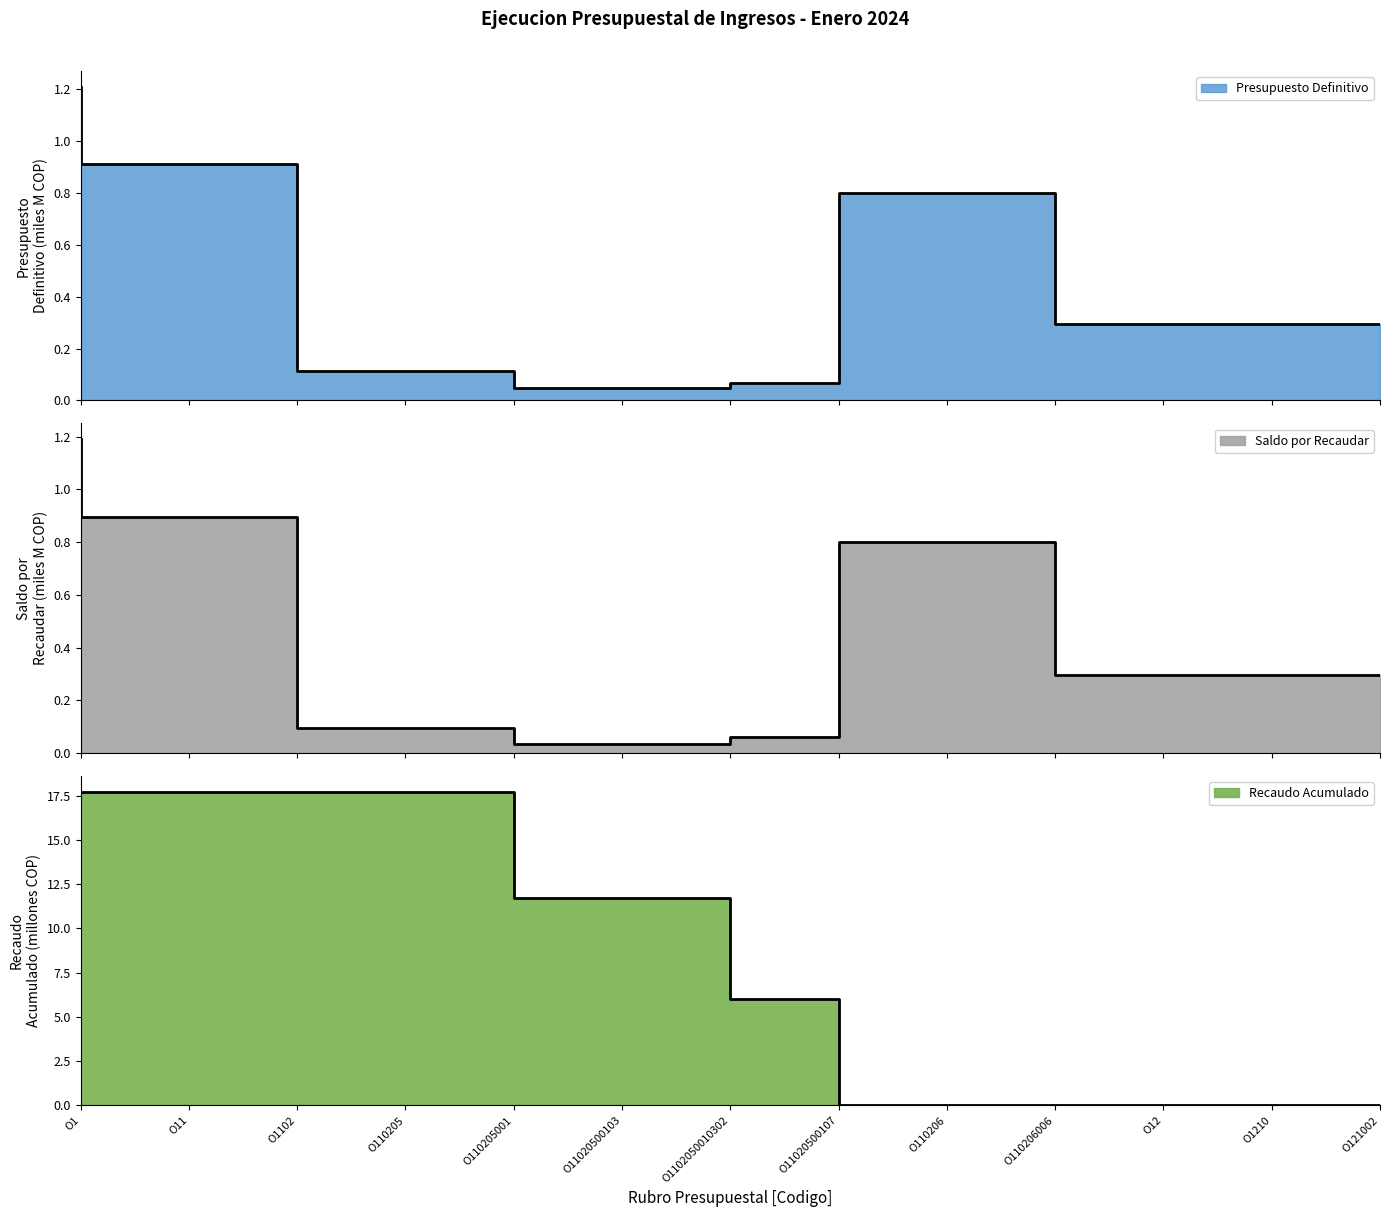

What is the label of the 13th point from the right?

O1